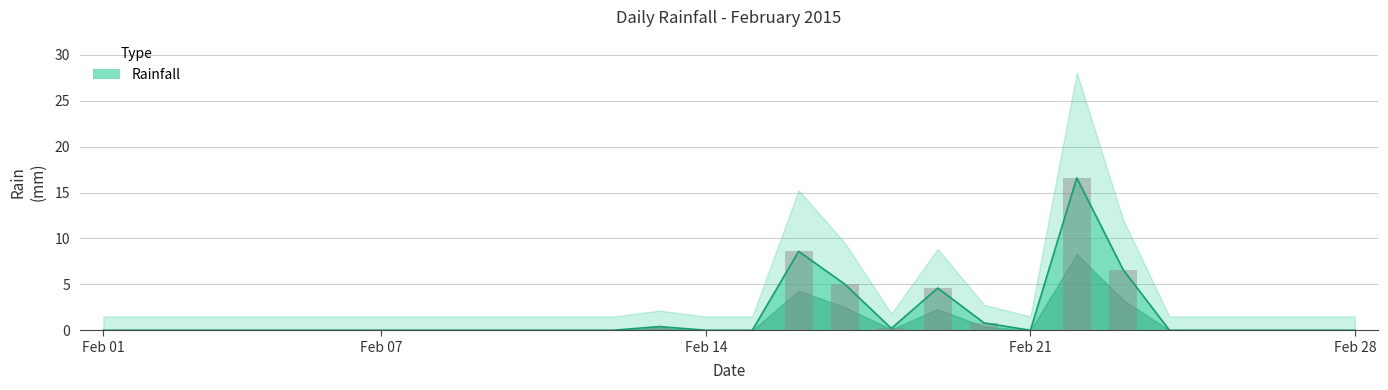

Rank the categories by value from lowest to highest.

2015-02-01, 2015-02-02, 2015-02-03, 2015-02-04, 2015-02-05, 2015-02-06, 2015-02-07, 2015-02-08, 2015-02-09, 2015-02-10, 2015-02-11, 2015-02-12, 2015-02-14, 2015-02-15, 2015-02-21, 2015-02-24, 2015-02-25, 2015-02-26, 2015-02-27, 2015-02-28, 2015-02-18, 2015-02-13, 2015-02-20, 2015-02-19, 2015-02-17, 2015-02-23, 2015-02-16, 2015-02-22